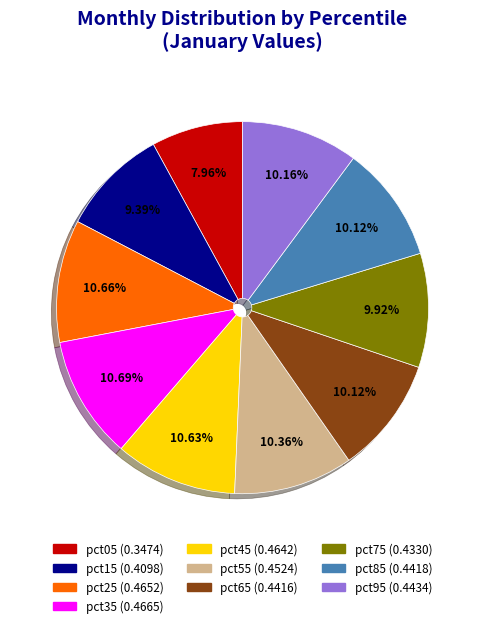

To the nearest percent, what portion does pct05 represent?

8%